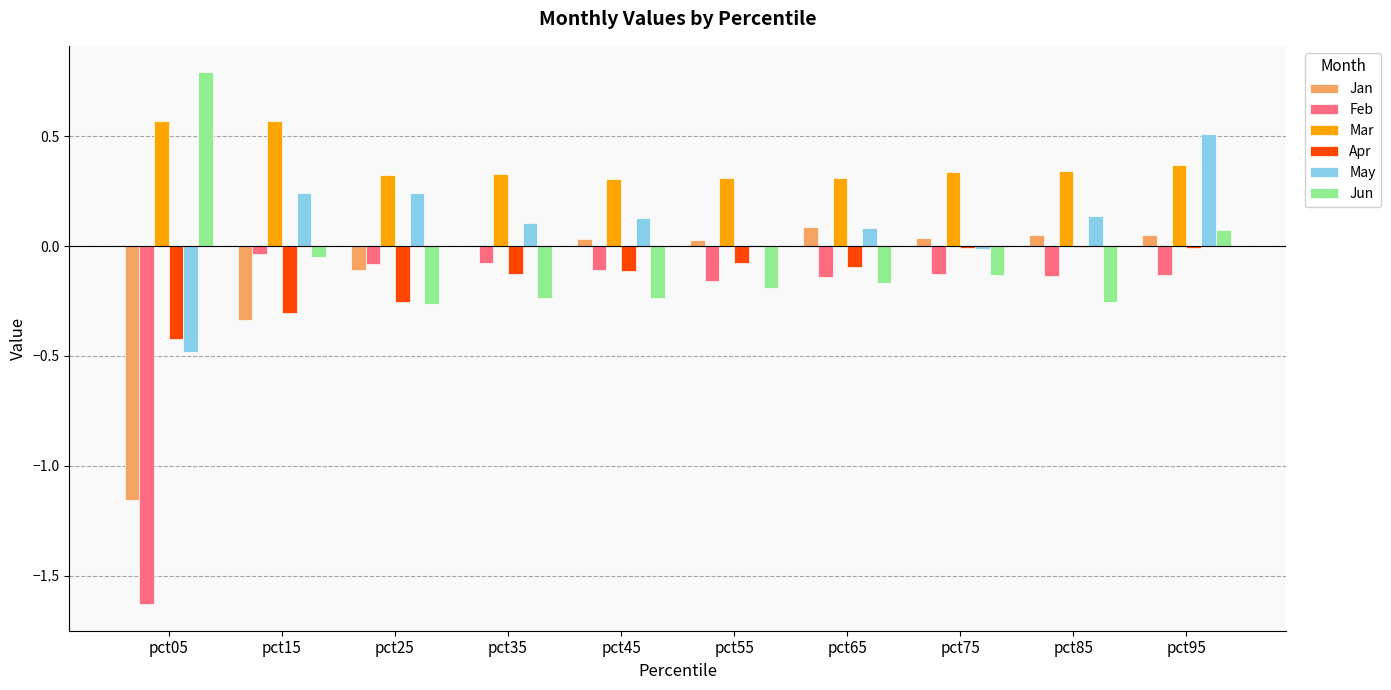

What is the sum of all Jun values?

-0.7